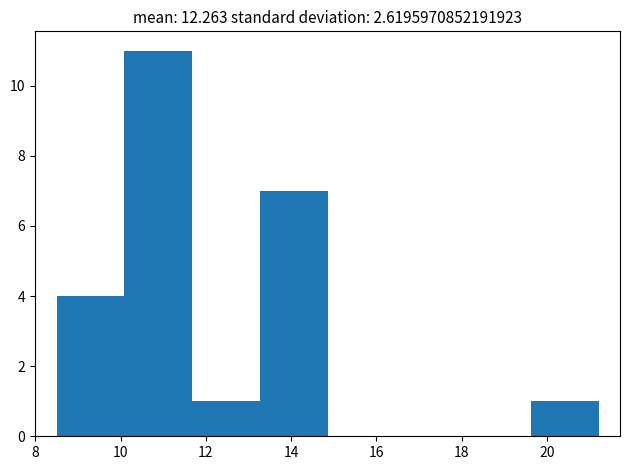

Over which range of the x-axis is the bar tallest?

10.0 to 11.6